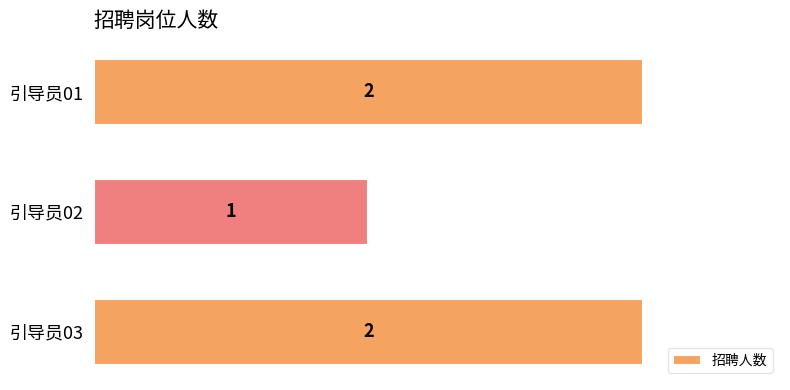

What is the average value?

2